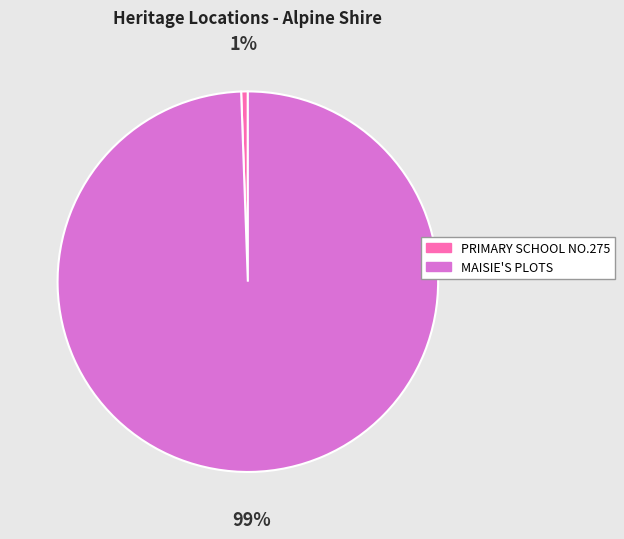

Rank the categories by value from lowest to highest.

PRIMARY SCHOOL NO.275, MAISIE'S PLOTS